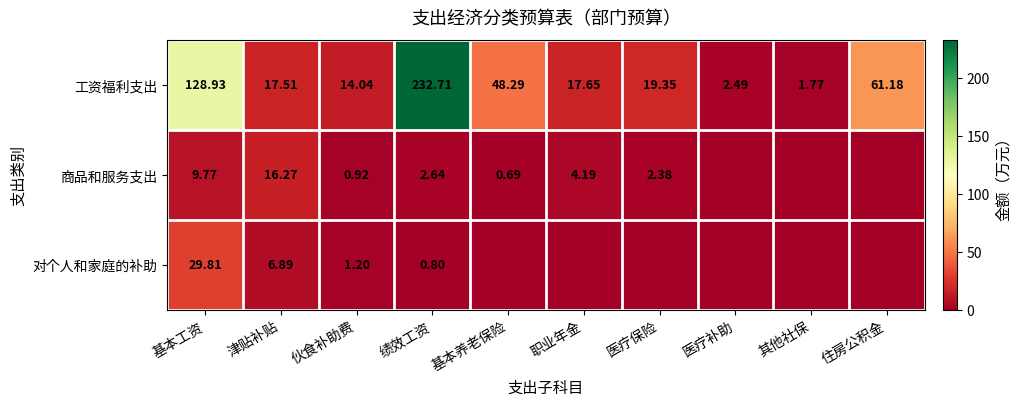

Rank the series at 基本工资 from lowest to highest value.

商品和服务支出, 对个人和家庭的补助, 工资福利支出